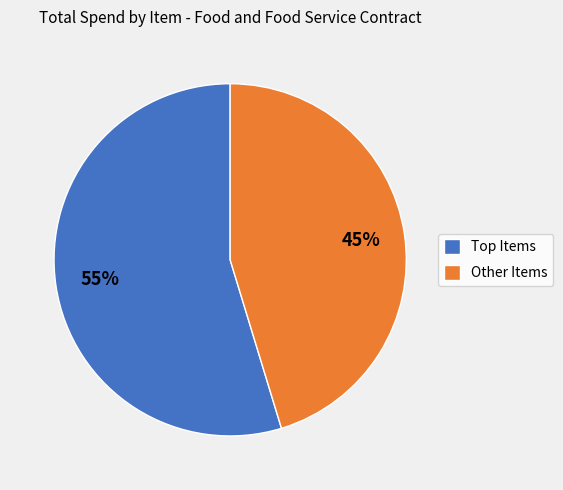

Which category has the biggest portion of the pie?

Top Items